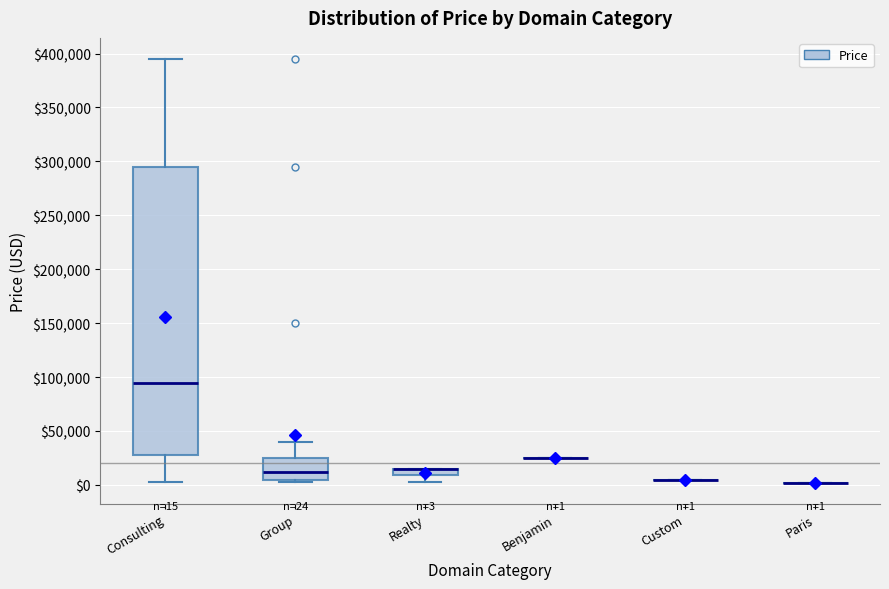

Comparing the boxes themselves (not the whiskers), which one is the tallest?

Consulting